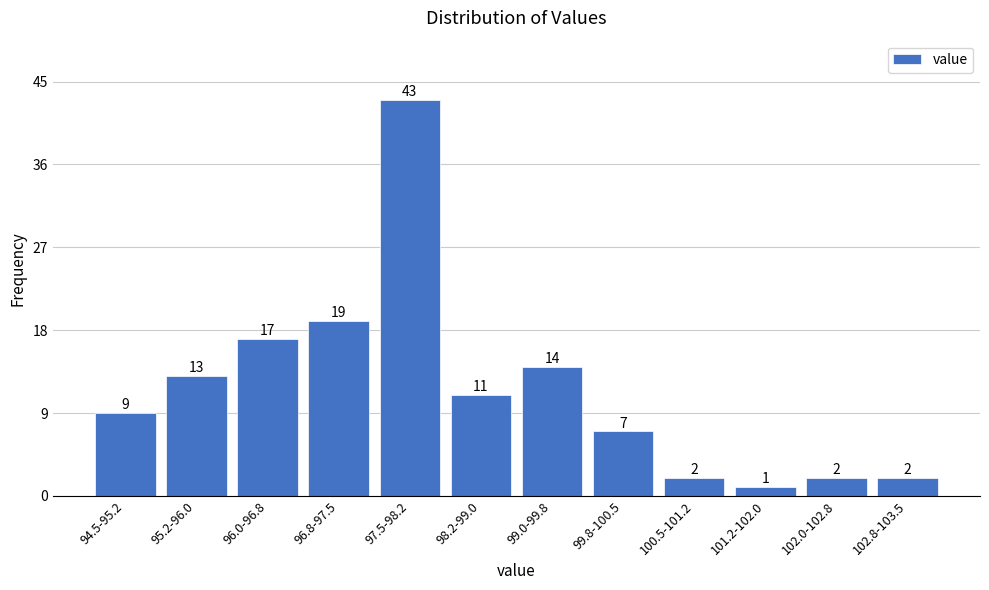

Reading left to right, list all the values displayed in this chart.

9	13	17	19	43	11	14	7	2	1	2	2